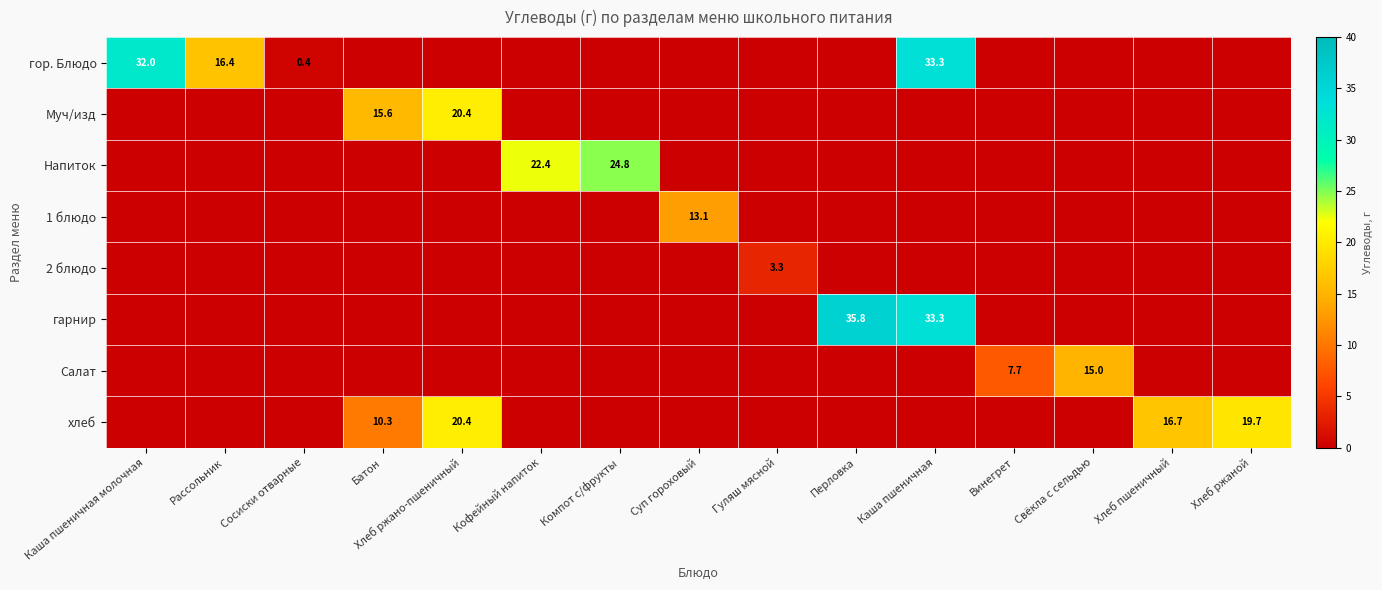

The гарнир series shows 35.8 at Перловка. True or false?

True